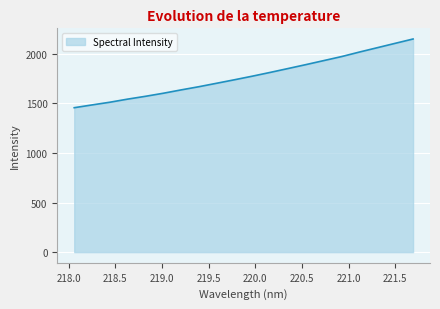

How many lines are shown in the chart?

1